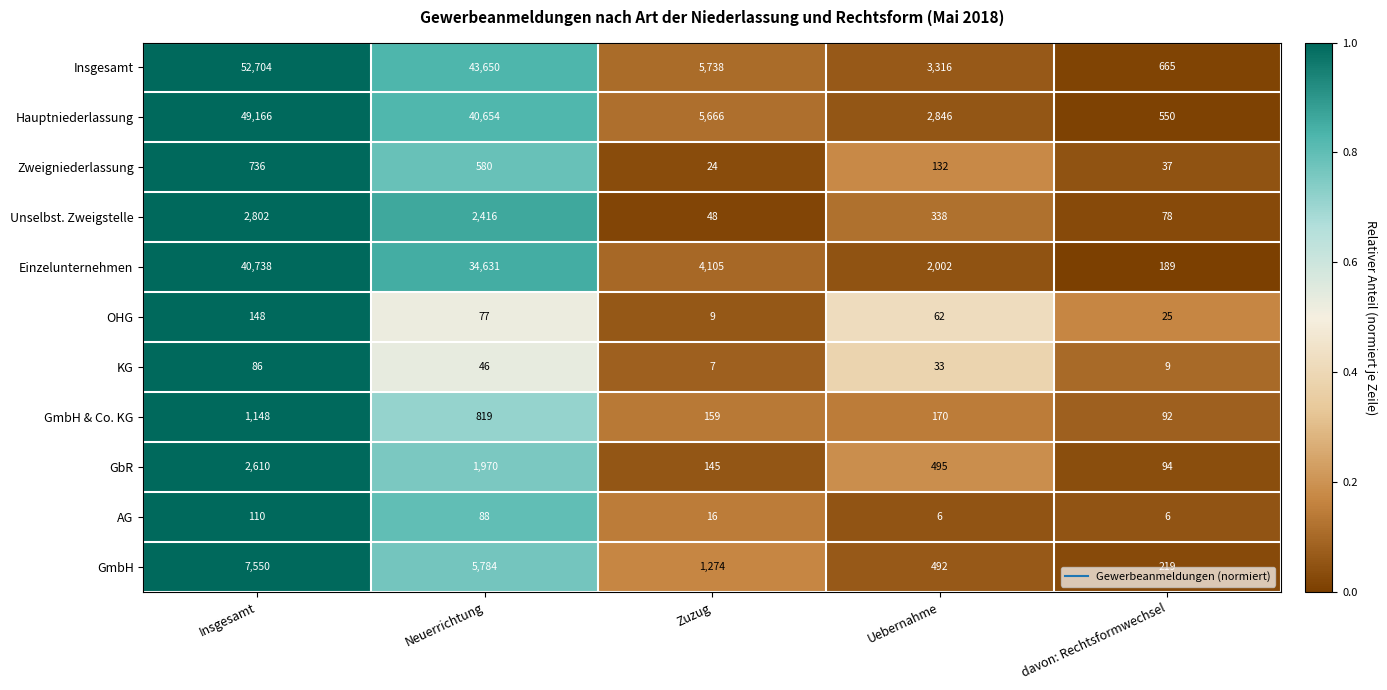

Is the value of KG at Neuerrichtung greater than the value of Einzelunternehmen at Uebernahme?

No